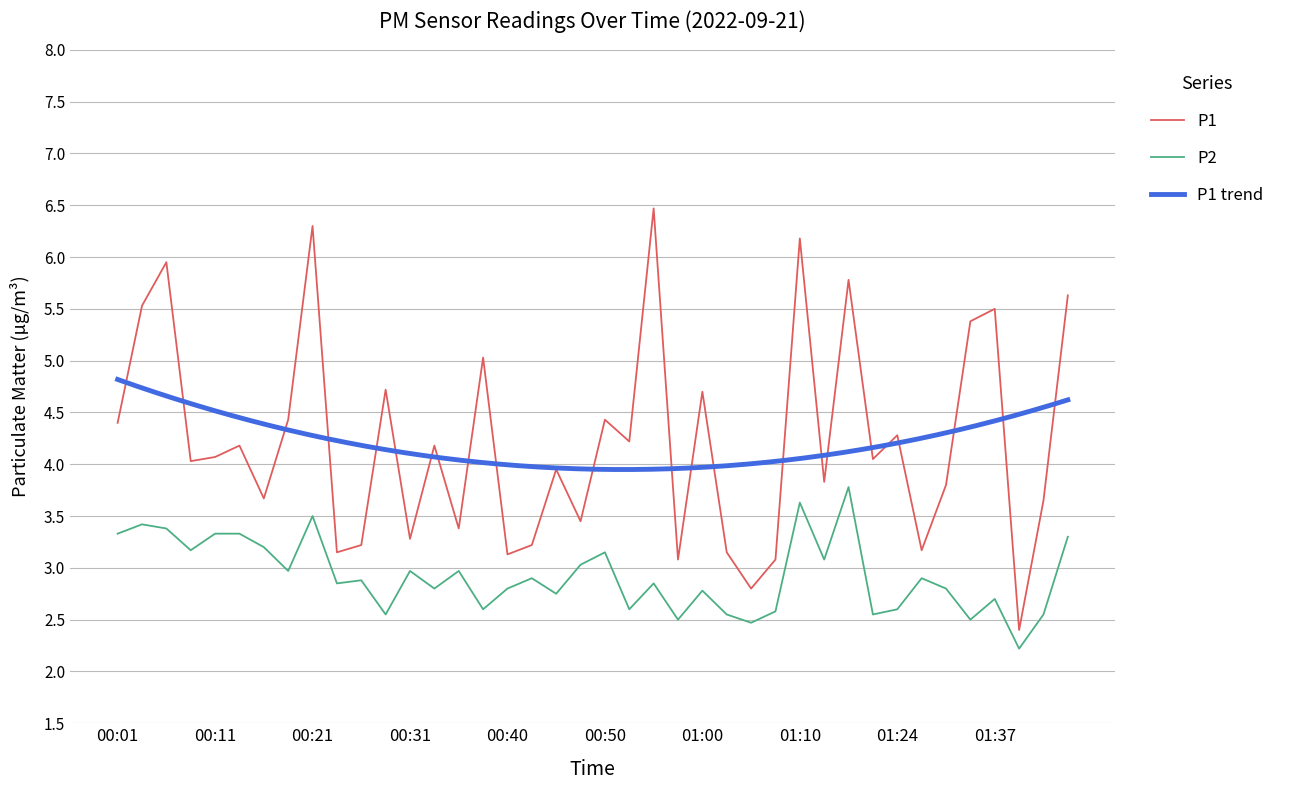

What is the minimum value for P1?

2.4